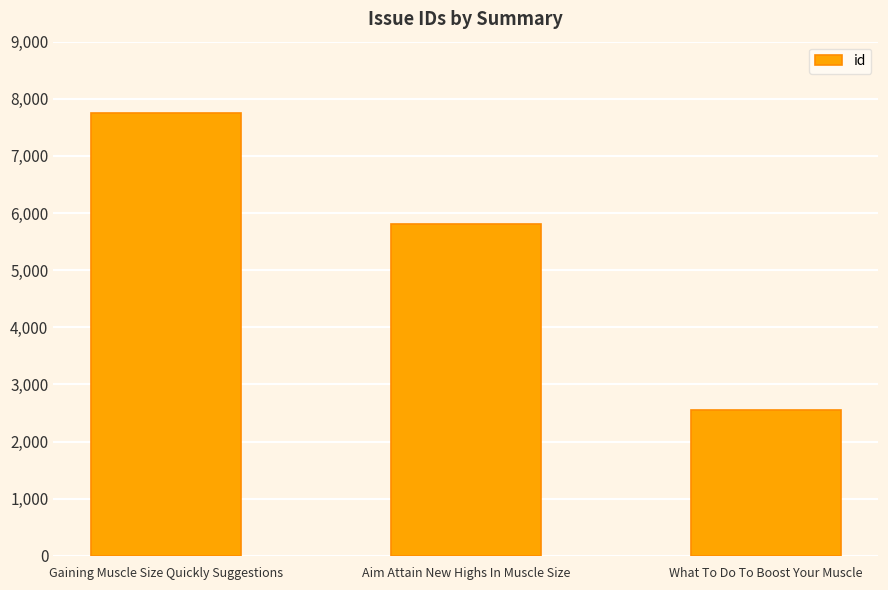

At which label does the data first exceed 5802?

Gaining Muscle Size Quickly Suggestions